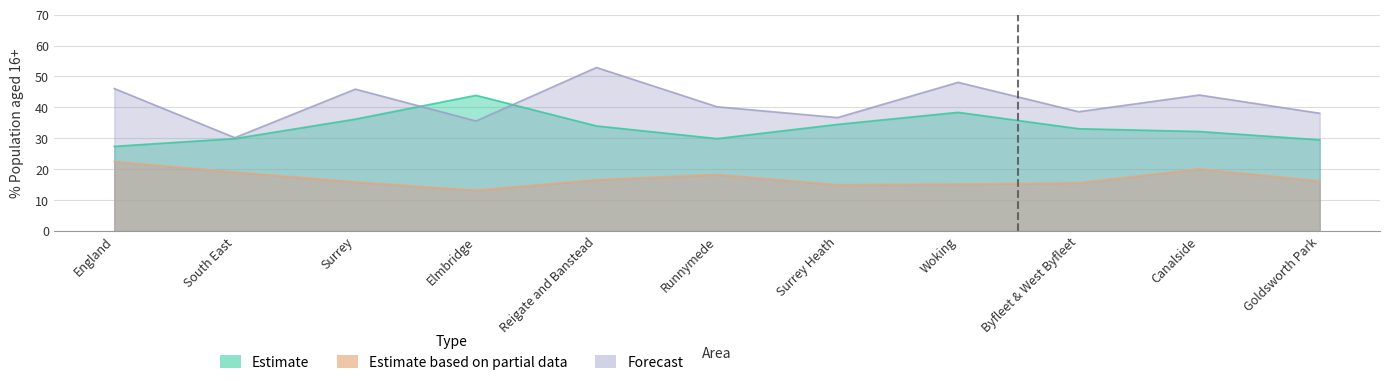

How many values in the % with degree (Forecast) series are below 40?

5